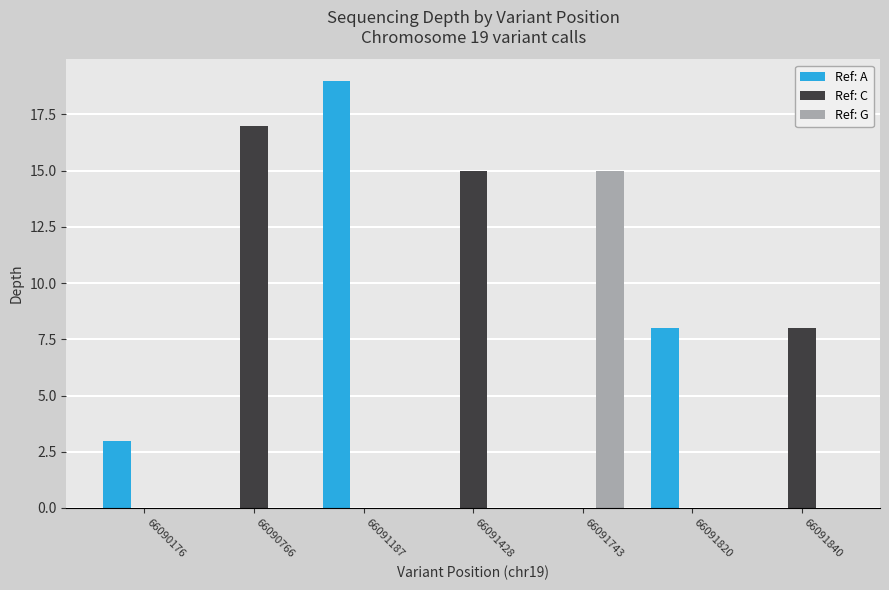

How many distinct data groups are displayed?

3